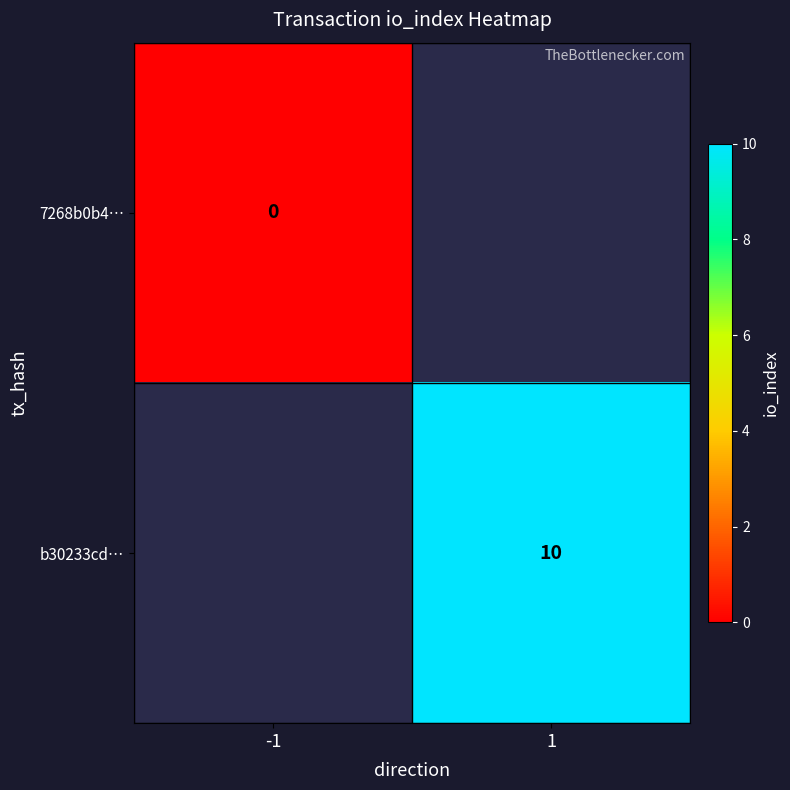

Which category has the lowest value across all series?

-1